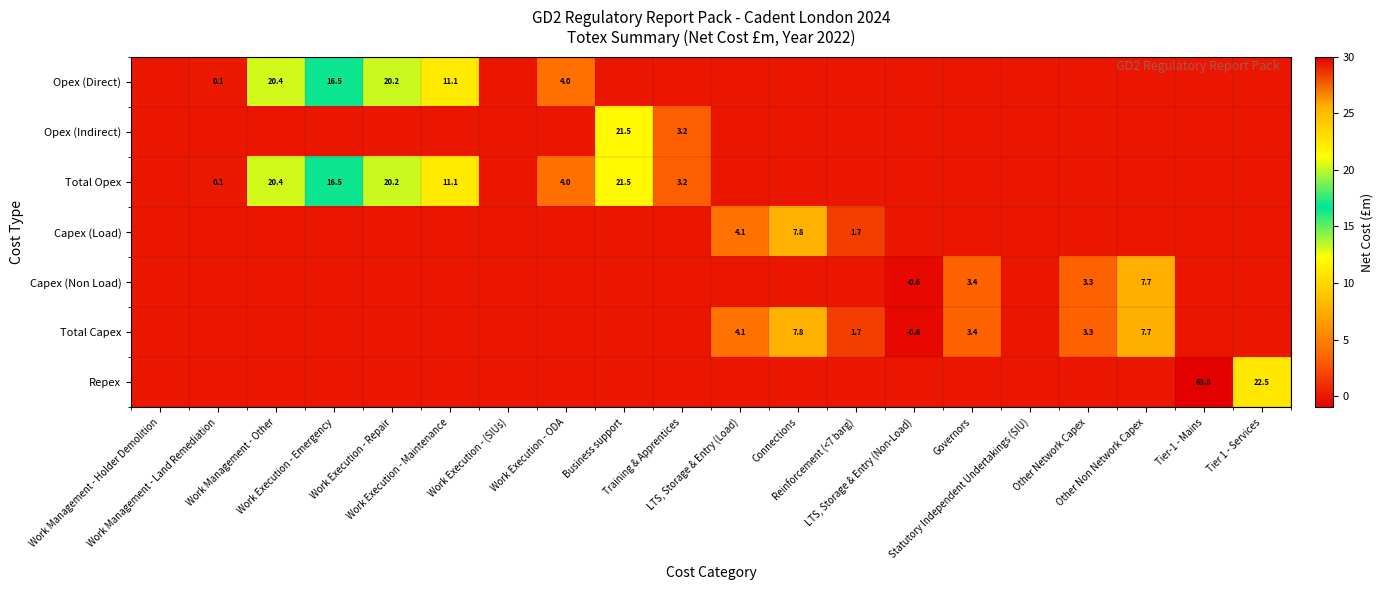

What is the total value across all series at Business support?

43.0